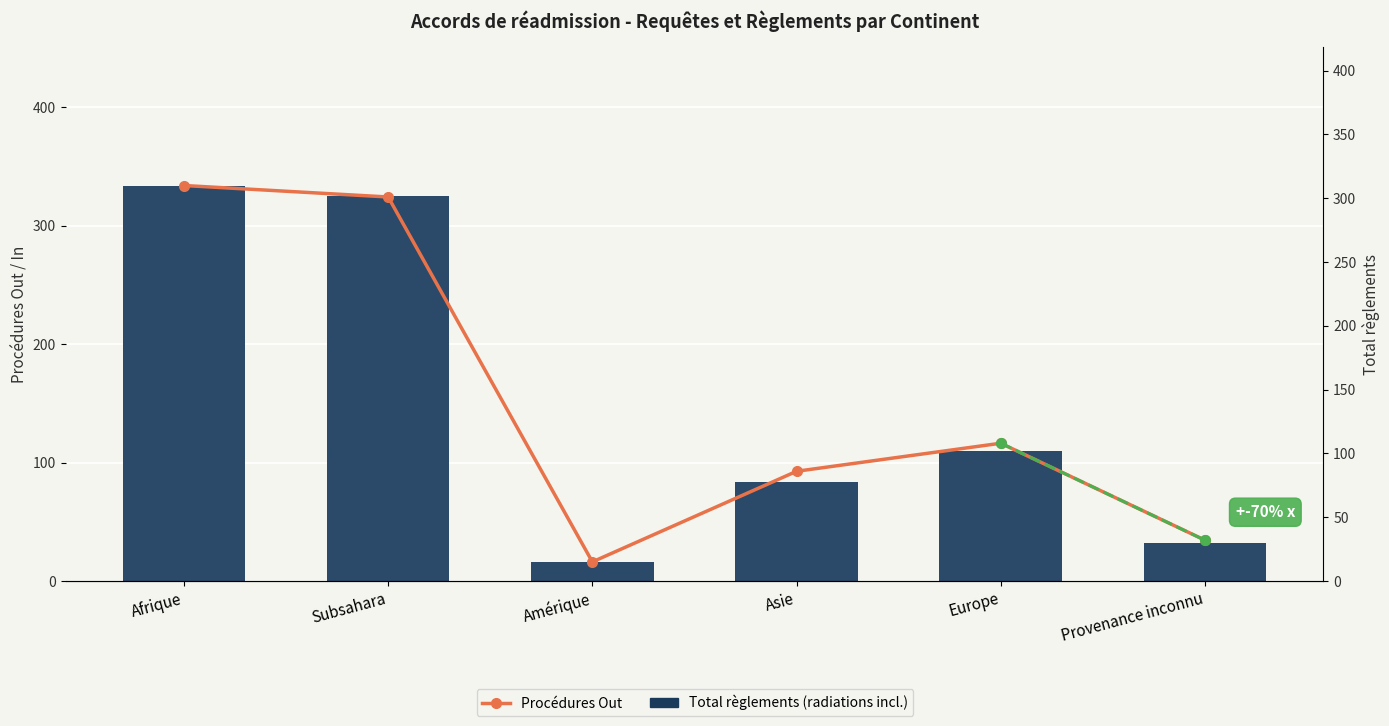

What value does the Total règlements (radiations incl.) series have at Afrique, to the nearest 5?

335